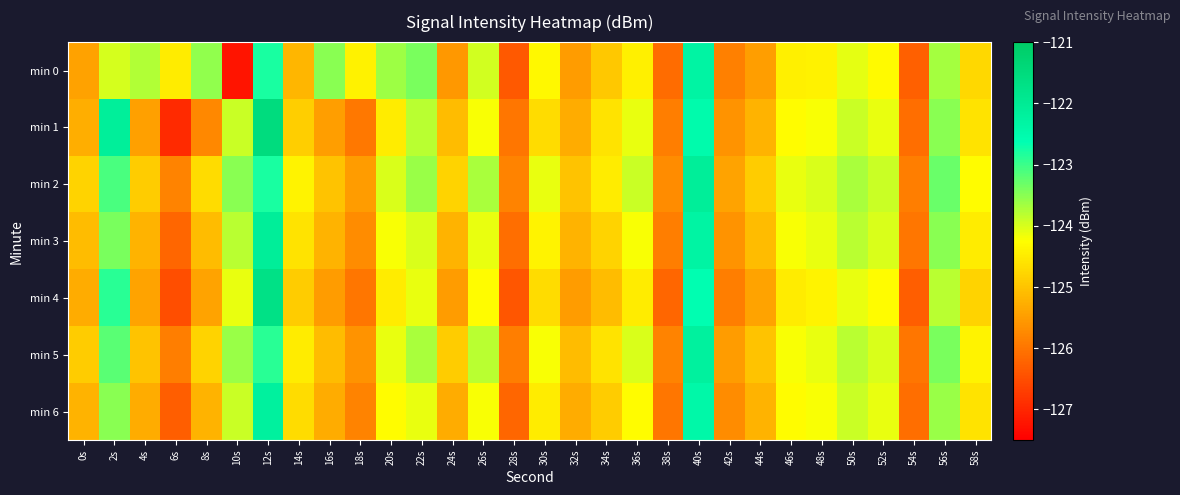

Reading right to left, what are all the values shown in this chart?

min 0: 58s=-124.8	56s=-123.7	54s=-126.3	52s=-124.3	50s=-124.1	48s=-124.4	46s=-124.4	44s=-125.5	42s=-125.9	40s=-122.3	38s=-126.1	36s=-124.4	34s=-124.9	32s=-125.5	30s=-124.3	28s=-126.3	26s=-124.0	24s=-125.6	22s=-123.4	20s=-123.6	18s=-124.4	16s=-123.5	14s=-125.2	12s=-122.8	10s=-127.2	8s=-123.6	6s=-124.5	4s=-123.8	2s=-124.0	0s=-125.4
min 1: 58s=-124.6	56s=-123.5	54s=-126.1	52s=-124.1	50s=-123.9	48s=-124.2	46s=-124.3	44s=-125.2	42s=-125.6	40s=-122.5	38s=-125.9	36s=-124.1	34s=-124.6	32s=-125.3	30s=-124.7	28s=-126.0	26s=-124.2	24s=-125.1	22s=-123.8	20s=-124.5	18s=-126.0	16s=-125.5	14s=-124.9	12s=-121.5	10s=-123.9	8s=-125.8	6s=-127.0	4s=-125.4	2s=-122.1	0s=-125.3
min 2: 58s=-124.3	56s=-123.3	54s=-125.9	52s=-123.9	50s=-123.7	48s=-124.0	46s=-124.1	44s=-124.9	42s=-125.4	40s=-122.1	38s=-125.7	36s=-123.9	34s=-124.5	32s=-125.0	30s=-124.1	28s=-125.8	26s=-123.7	24s=-124.8	22s=-123.6	20s=-124.0	18s=-125.5	16s=-125.0	14s=-124.4	12s=-122.8	10s=-123.5	8s=-124.7	6s=-125.8	4s=-124.9	2s=-123.1	0s=-124.8
min 3: 58s=-124.5	56s=-123.5	54s=-126.0	52s=-124.0	50s=-123.8	48s=-124.1	46s=-124.2	44s=-125.1	42s=-125.6	40s=-122.3	38s=-125.9	36s=-124.2	34s=-124.8	32s=-125.2	30s=-124.4	28s=-126.1	26s=-124.1	24s=-125.2	22s=-124.0	20s=-124.2	18s=-125.7	16s=-125.2	14s=-124.6	12s=-122.1	10s=-123.8	8s=-125.1	6s=-126.2	4s=-125.2	2s=-123.4	0s=-125.1
min 4: 58s=-124.8	56s=-123.8	54s=-126.3	52s=-124.3	50s=-124.1	48s=-124.4	46s=-124.5	44s=-125.4	42s=-125.9	40s=-122.6	38s=-126.2	36s=-124.5	34s=-125.1	32s=-125.5	30s=-124.7	28s=-126.4	26s=-124.3	24s=-125.5	22s=-124.1	20s=-124.5	18s=-126.0	16s=-125.5	14s=-124.9	12s=-121.7	10s=-124.1	8s=-125.4	6s=-126.5	4s=-125.4	2s=-122.9	0s=-125.3
min 5: 58s=-124.4	56s=-123.4	54s=-126.0	52s=-124.0	50s=-123.8	48s=-124.1	46s=-124.2	44s=-125.0	42s=-125.5	40s=-122.2	38s=-125.8	36s=-124.0	34s=-124.6	32s=-125.1	30s=-124.2	28s=-125.9	26s=-123.8	24s=-124.9	22s=-123.7	20s=-124.1	18s=-125.6	16s=-125.1	14s=-124.5	12s=-122.9	10s=-123.6	8s=-124.8	6s=-125.9	4s=-125.0	2s=-123.2	0s=-124.9
min 6: 58s=-124.6	56s=-123.6	54s=-126.1	52s=-124.1	50s=-123.9	48s=-124.2	46s=-124.3	44s=-125.2	42s=-125.7	40s=-122.4	38s=-126.0	36s=-124.3	34s=-124.9	32s=-125.3	30s=-124.5	28s=-126.2	26s=-124.2	24s=-125.3	22s=-124.1	20s=-124.3	18s=-125.8	16s=-125.3	14s=-124.7	12s=-122.2	10s=-123.9	8s=-125.2	6s=-126.3	4s=-125.3	2s=-123.5	0s=-125.2